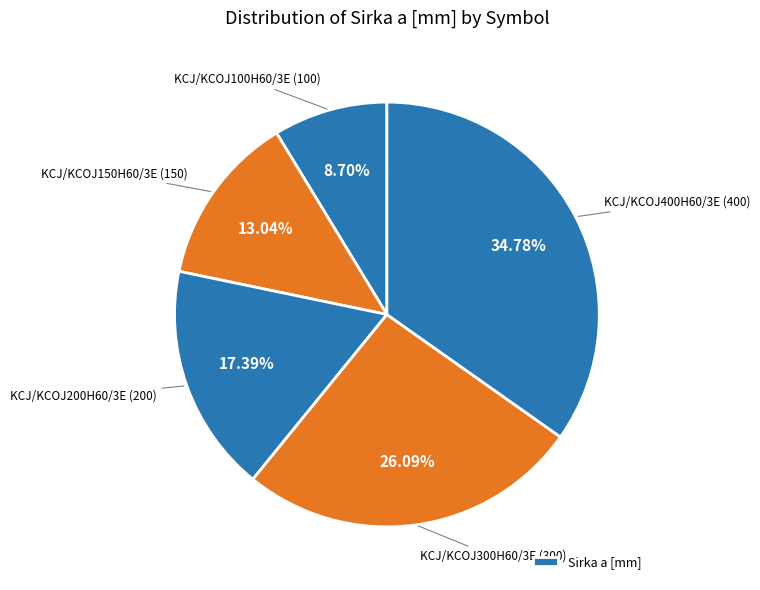

How many slices are in this pie chart?

5